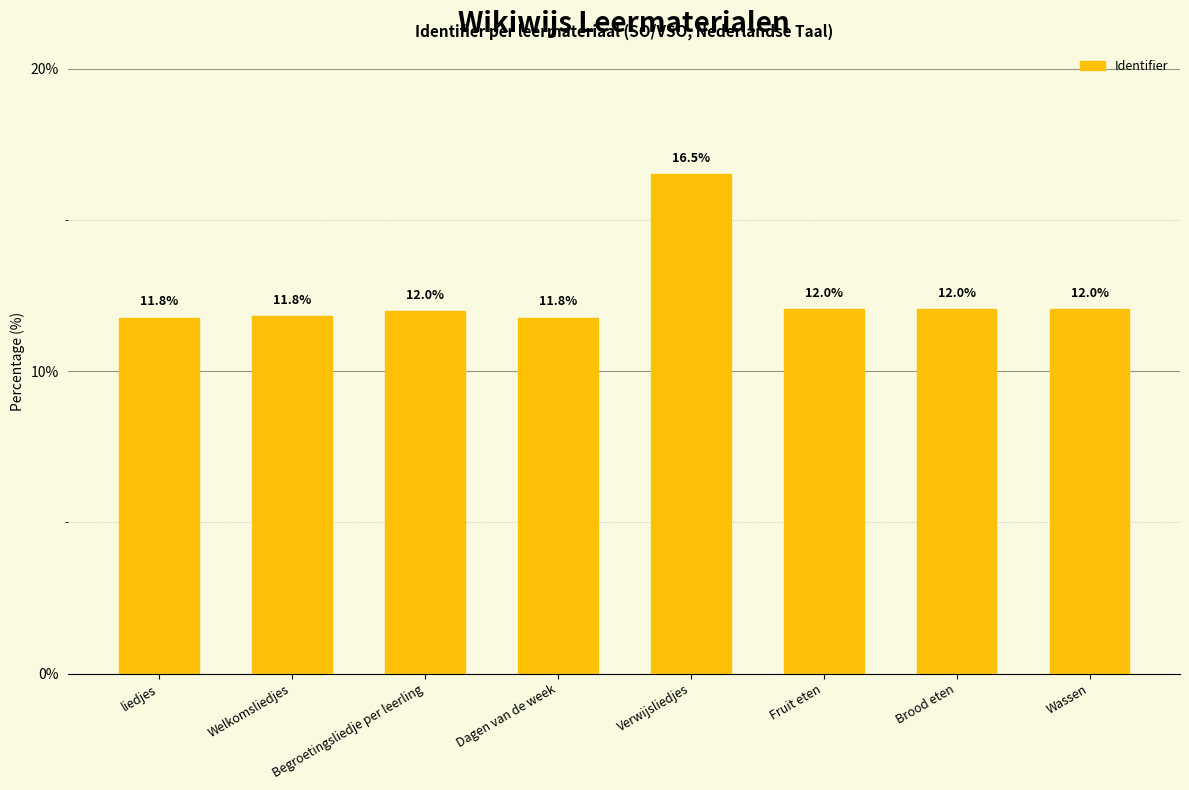

What value does the data have at Fruit eten?

12.0